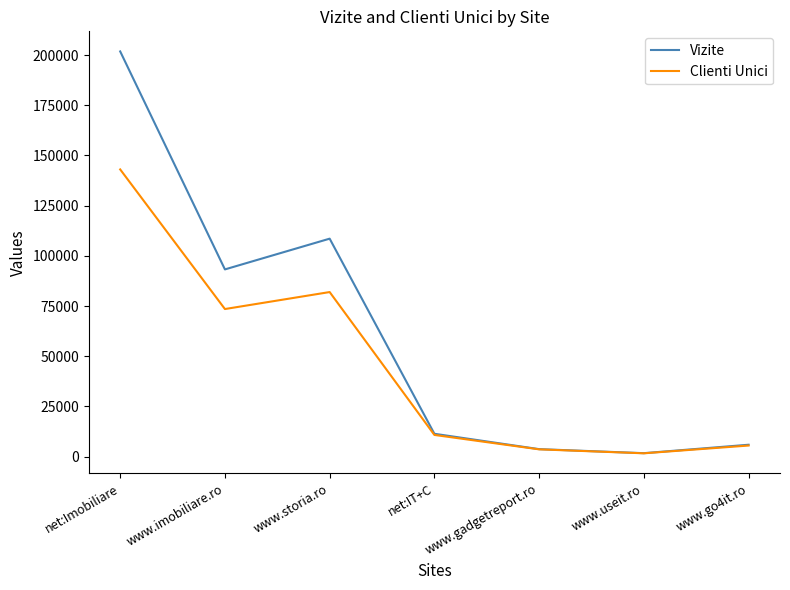

Reading right to left, list all the values displayed in this chart.

Vizite: www.go4it.ro=5924	www.useit.ro=1724	www.gadgetreport.ro=3735	net:IT+C=11383	www.storia.ro=108550	www.imobiliare.ro=93240	net:Imobiliare=201790
Clienti Unici: www.go4it.ro=5528	www.useit.ro=1657	www.gadgetreport.ro=3630	net:IT+C=10803	www.storia.ro=81959	www.imobiliare.ro=73502	net:Imobiliare=143029